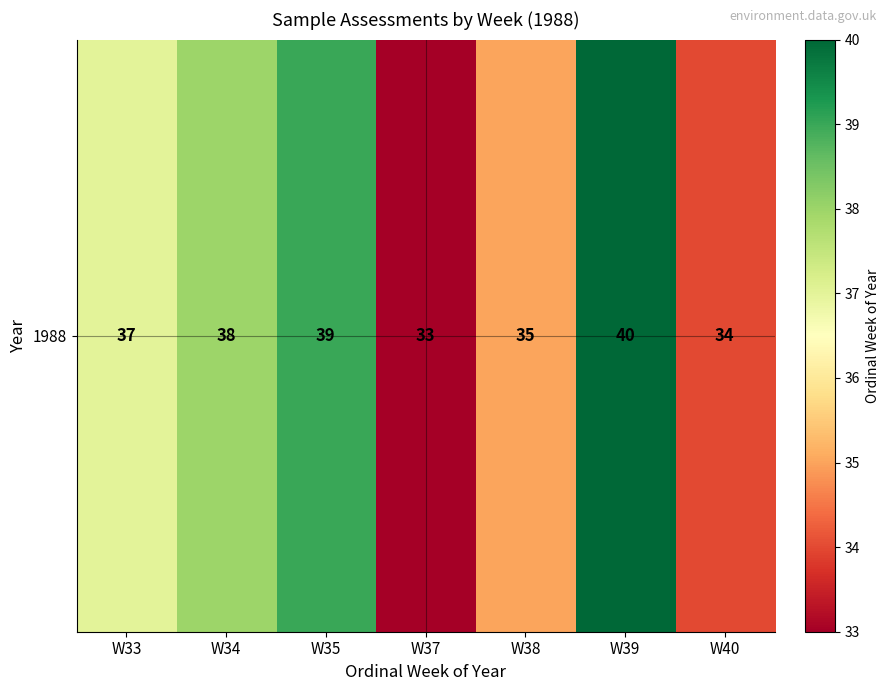

What is the difference between the second highest and second lowest values?

5